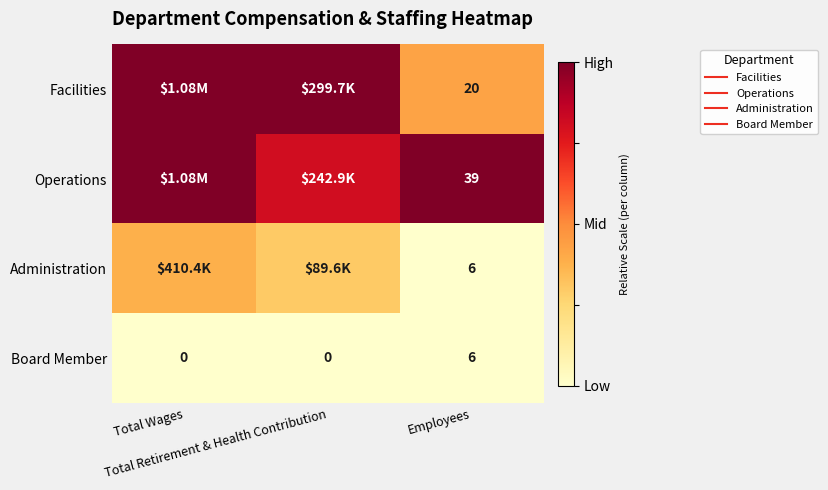

True or false: Board Member has a value of 0.0 at Total Retirement & Health Contribution.

True